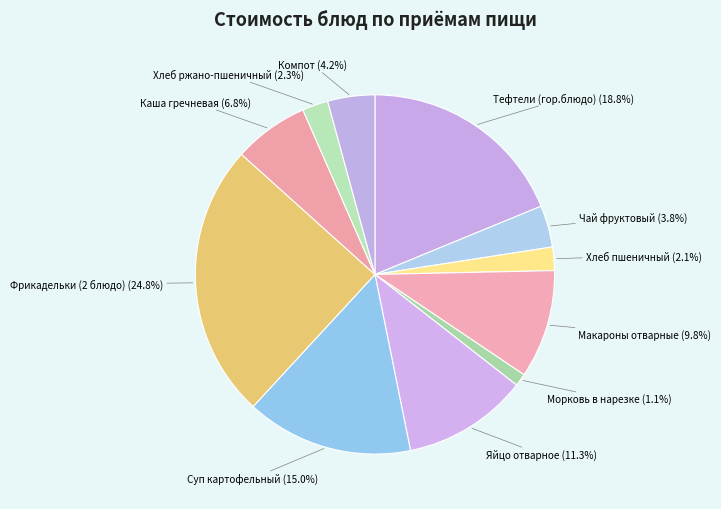

To the nearest percent, what is the difference between the largest and smallest slice percentages?

24%